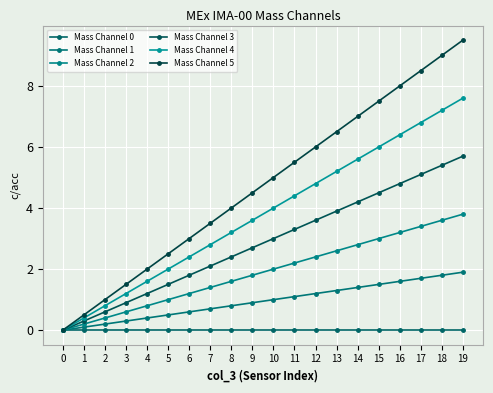

What is the difference between the maximum and minimum values in the Mass Channel 5 series?

9.5